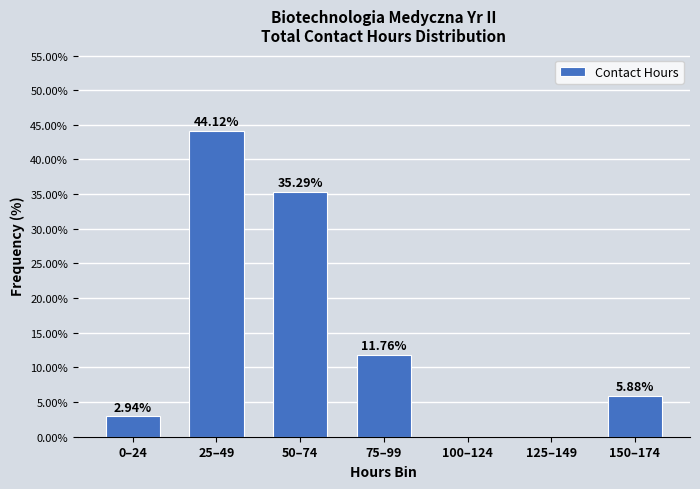

What is the sum of the values at 150–174 and 100–124?

5.9